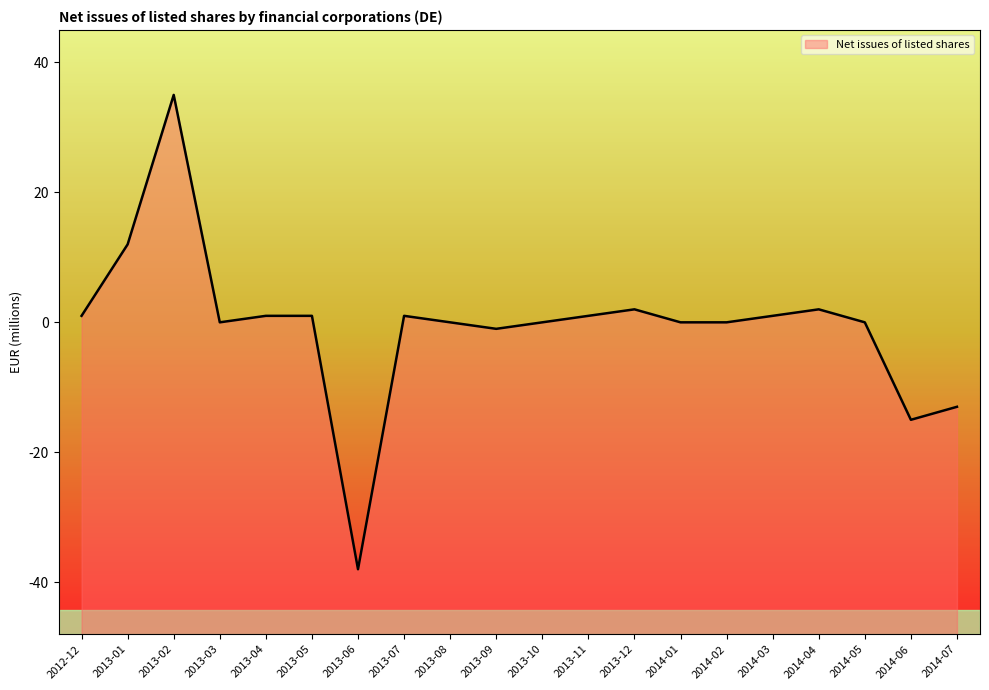

How many negative values are there?

4